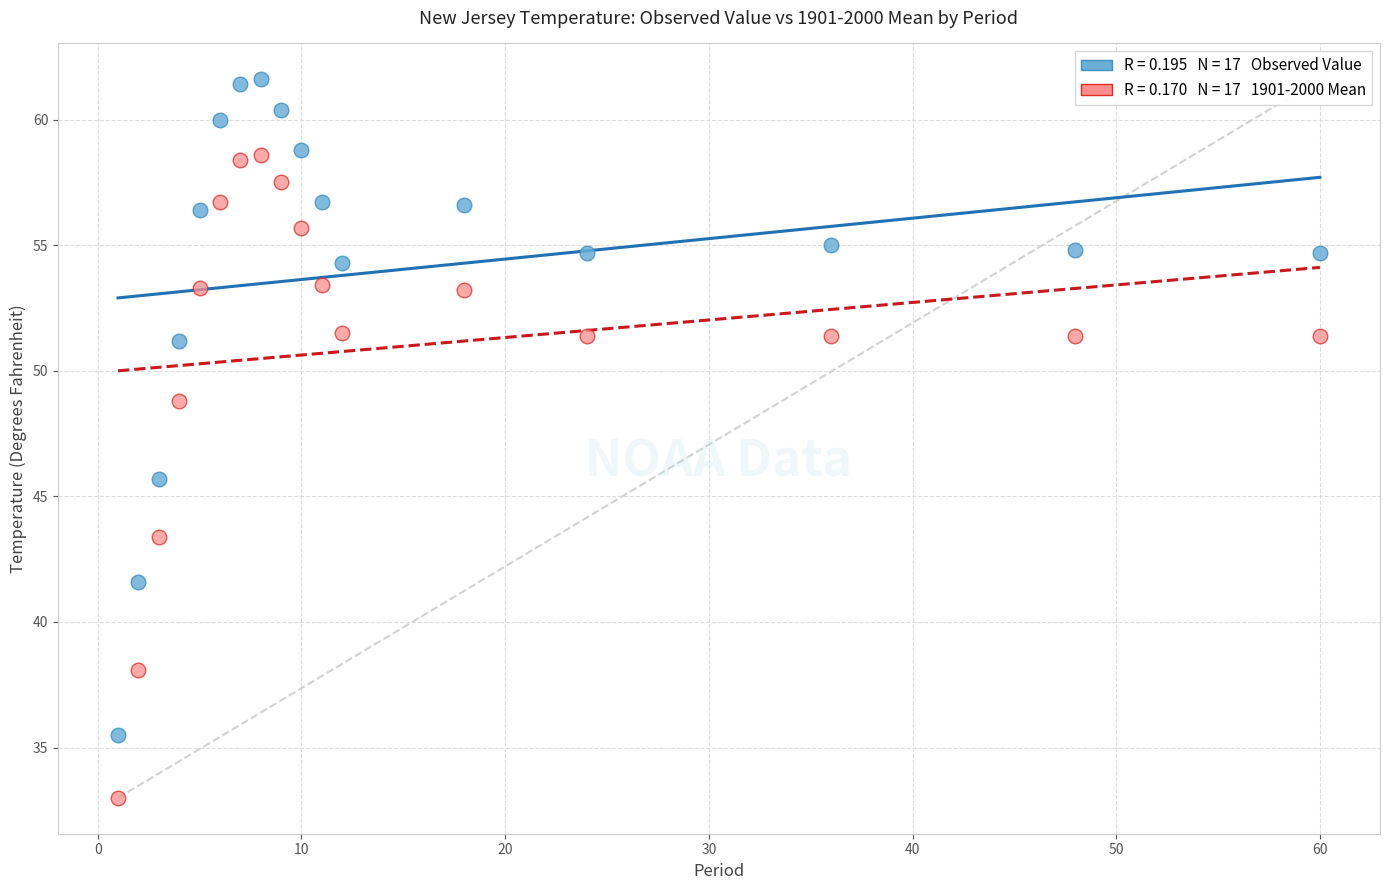

Across all series, what Y value is closest to 47?

45.7